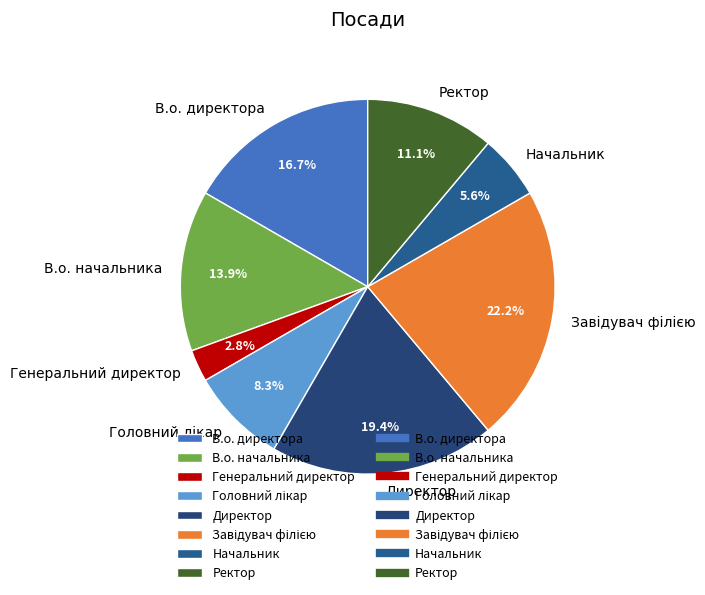

Is it true that В.о. директора is 17% of the pie?

True